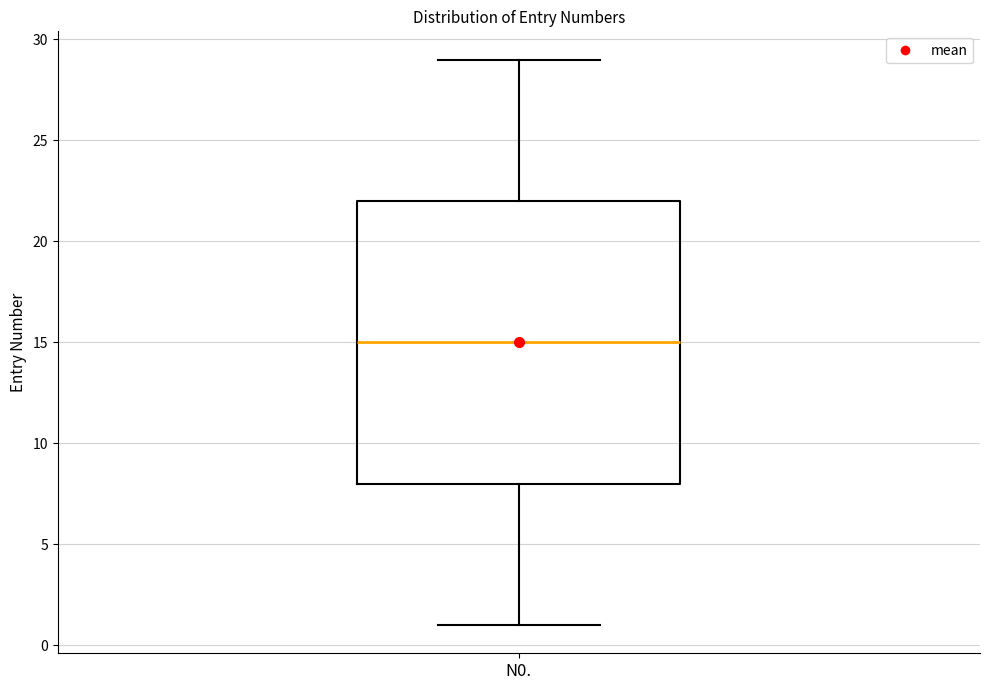

Transcribe this box plot: give where the median line is, the range the box spans, and where the two whiskers end, as read against the y-axis. The values are not printed on the chart, so give them approximately, as read against the axis.

median 15, box 8 to 22, whiskers 1 to 29